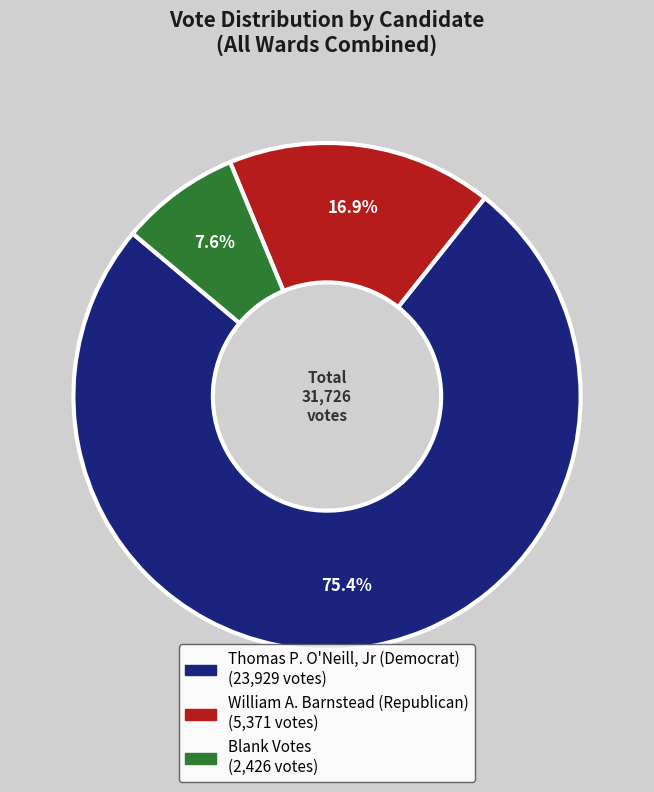

Does any single category account for the majority?

Yes